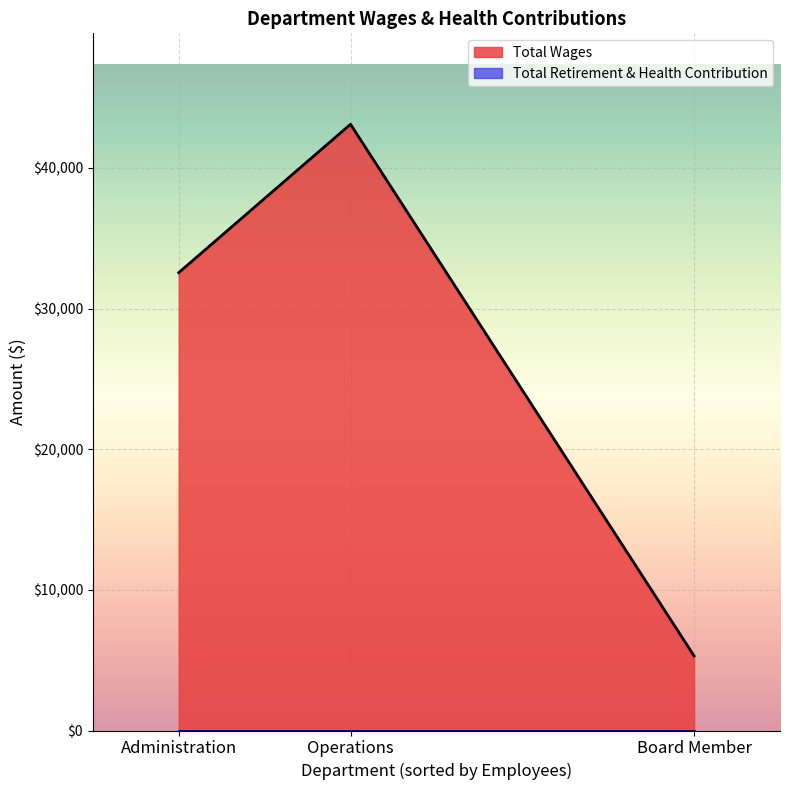

Which category has the lowest value in the Total Wages series?

Board Member